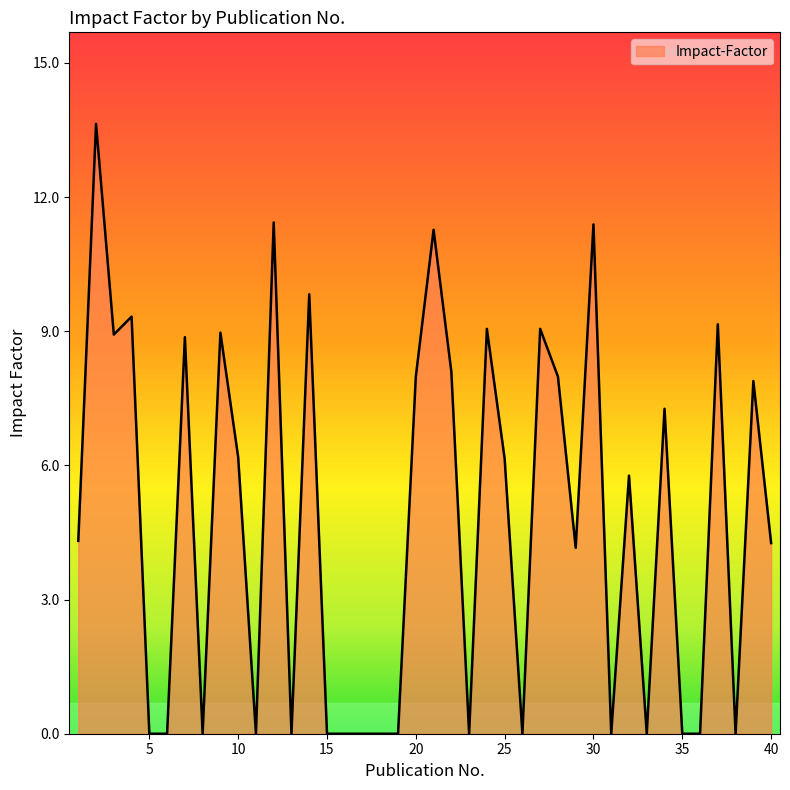

What is the greatest value displayed?

13.6